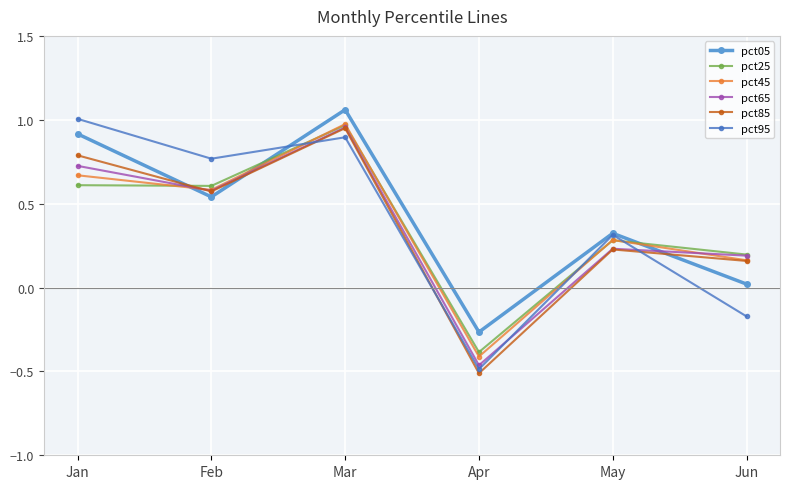

Is the value of pct65 at Jan greater than the value of pct45 at Jan?

Yes